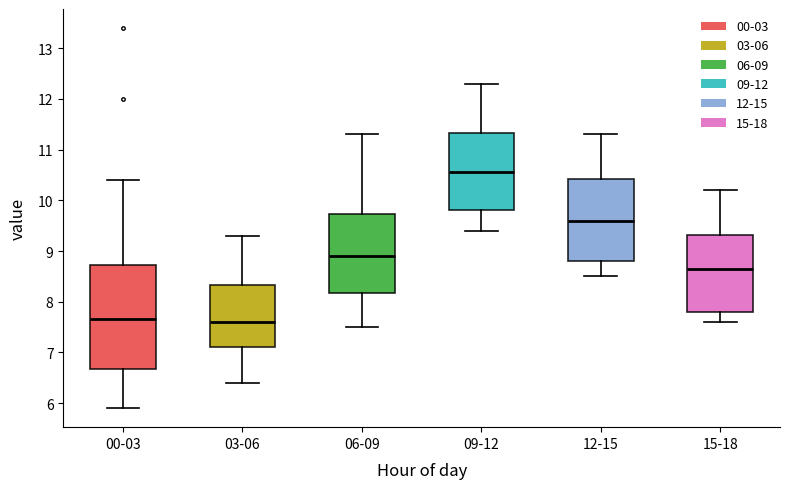

Which box has the highest median line?

09-12